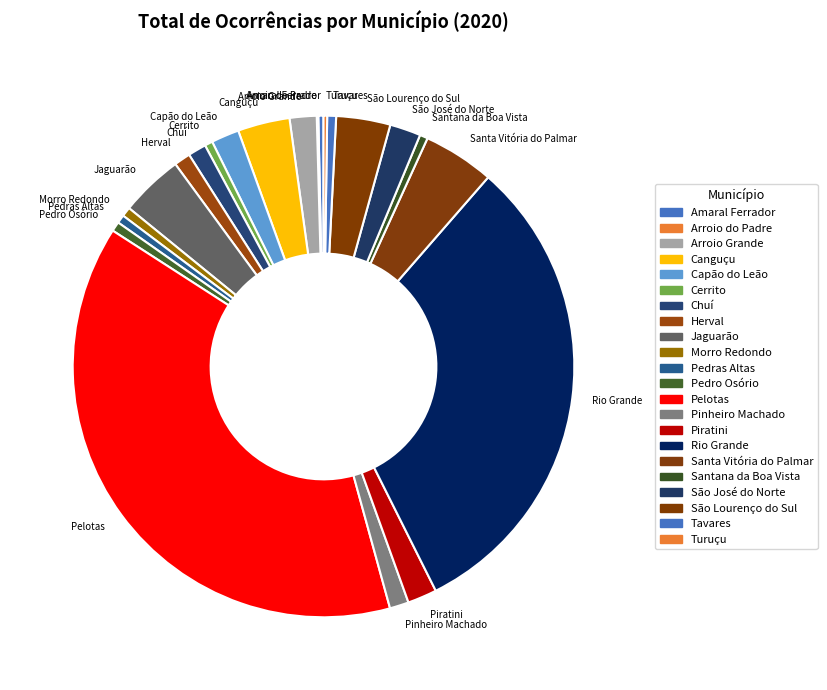

Which has a higher value, Canguçu or Jaguarão?

Jaguarão